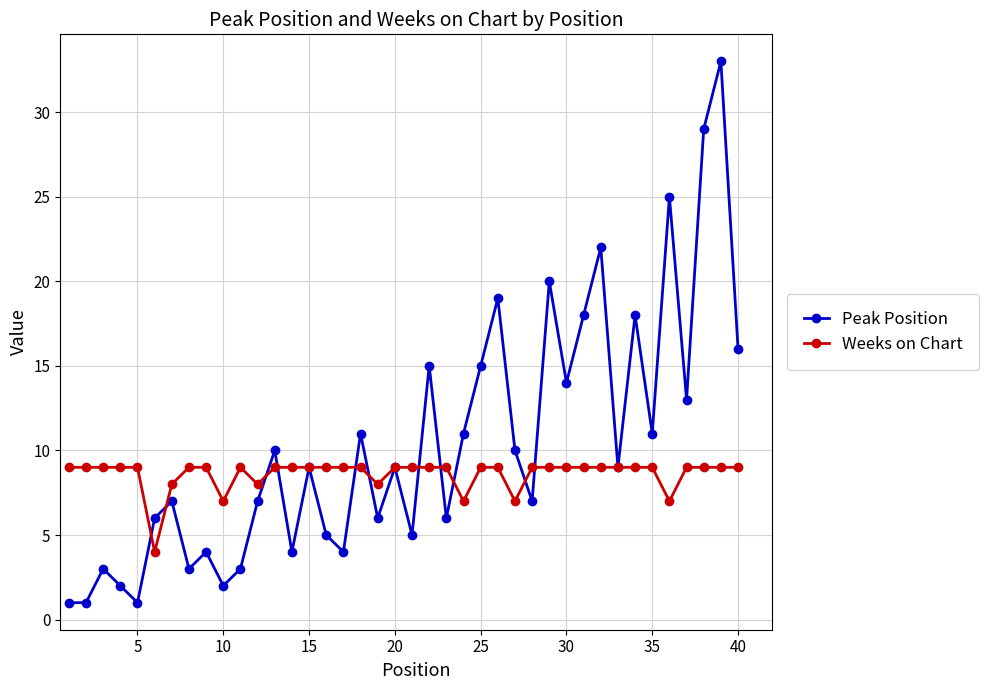

How many series are shown in this chart?

2